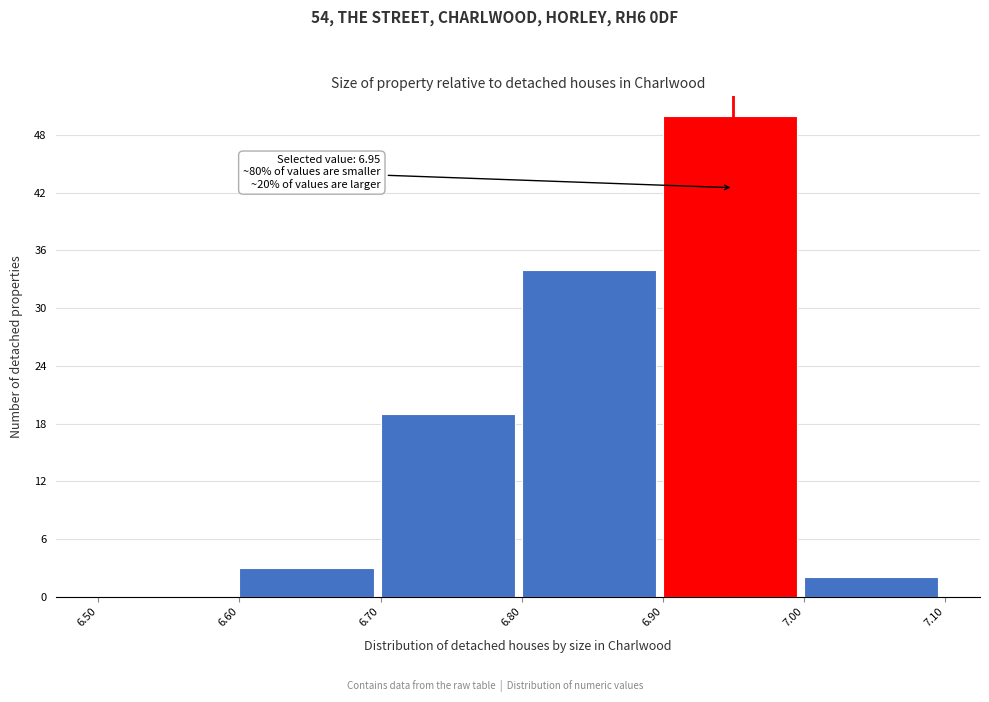

Which range on the x-axis has the tallest bar?

6.90 to 7.00